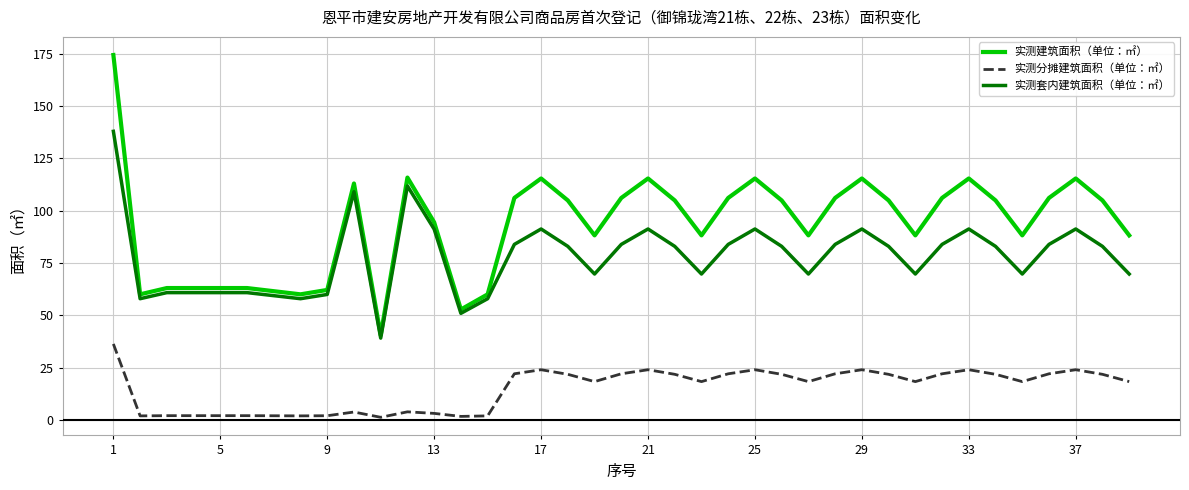

True or false: 实测建筑面积（单位：㎡） and 实测分摊建筑面积（单位：㎡） cross at least once.

False